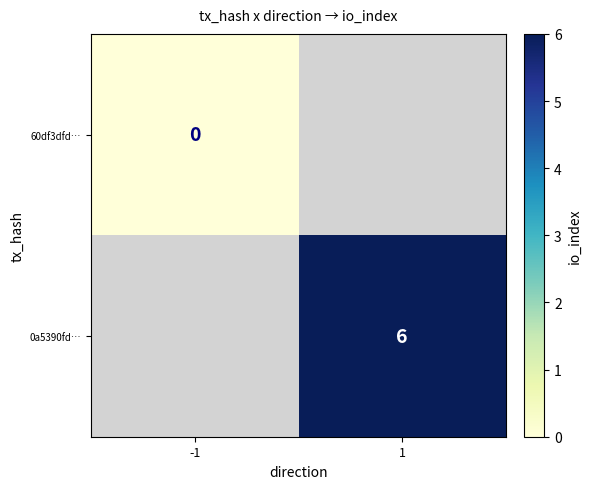

The value of 0a5390fd… at 1 is 8. True or false?

False